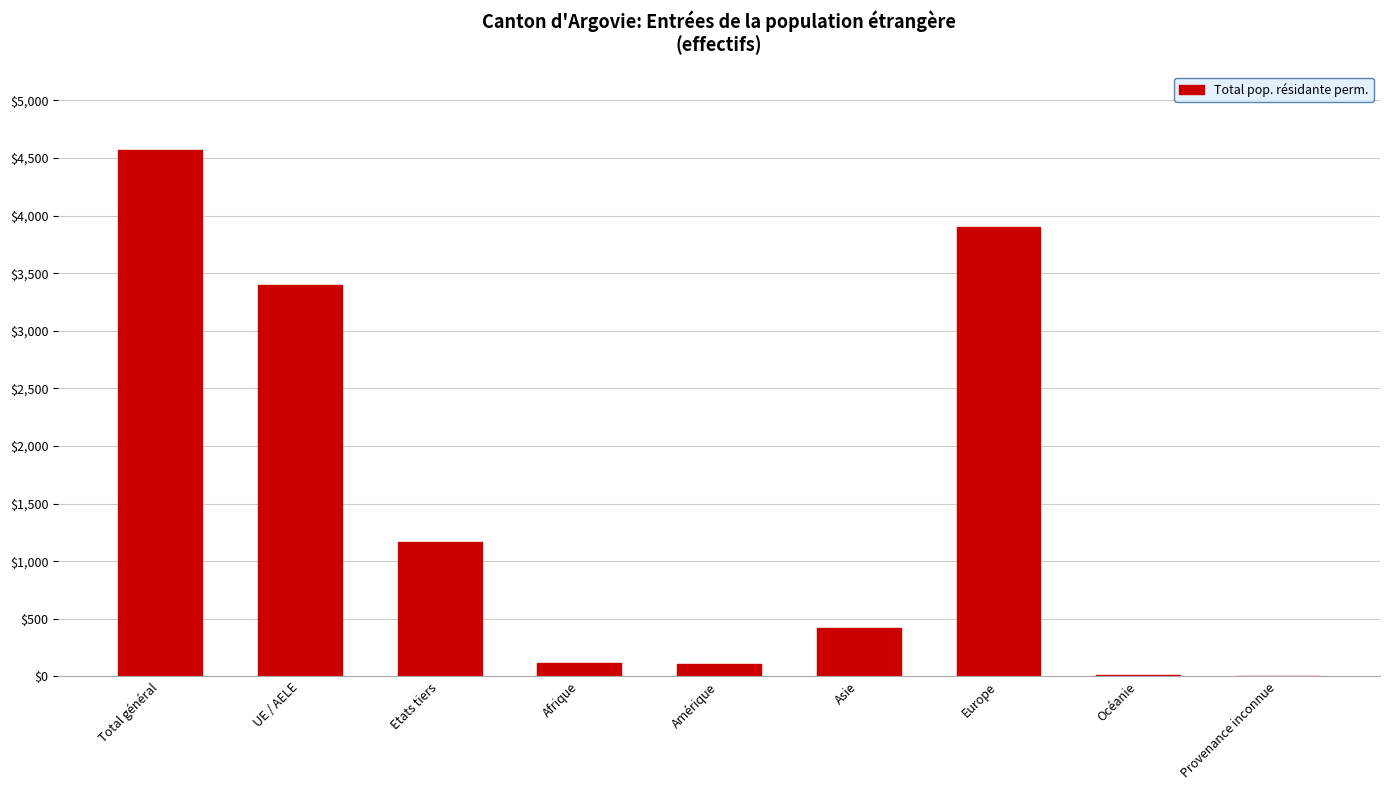

What is the maximum value shown in the chart?

4565